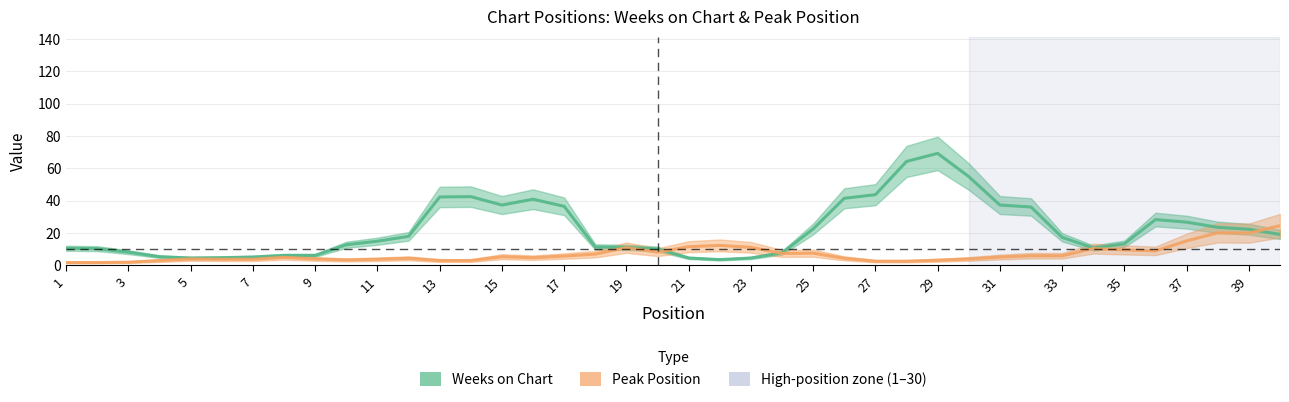

Reading right to left, transcribe all the data shown in this chart.

Weeks on Chart: 19.0	22.2	23.4	26.6	28.2	13.2	10.6	17.2	36.0	37.2	54.8	69.2	64.2	43.6	41.4	22.4	7.6	4.4	3.4	4.4	10.0	11.0	11.2	36.4	40.8	37.2	42.4	42.2	17.8	14.8	12.6	6.0	6.0	5.0	4.6	4.4	5.2	8.0	10.2	10.4
Peak Position: 24.4	19.8	20.0	15.0	8.8	9.4	10.2	5.8	5.8	5.0	3.8	3.0	2.4	2.4	4.2	7.4	7.2	11.0	12.2	11.4	8.0	10.8	6.8	5.6	4.6	5.2	2.8	2.8	4.2	3.6	3.2	3.8	4.8	3.6	3.6	3.8	2.8	1.8	1.6	1.6